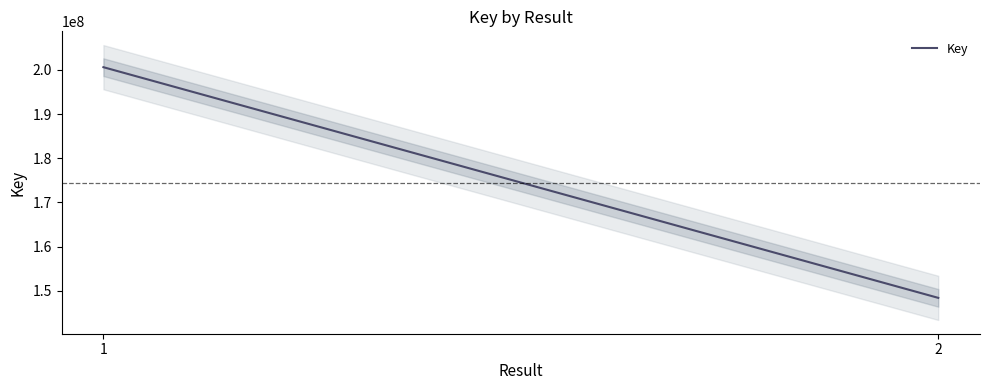

Between 2 and 1, which is larger?

1